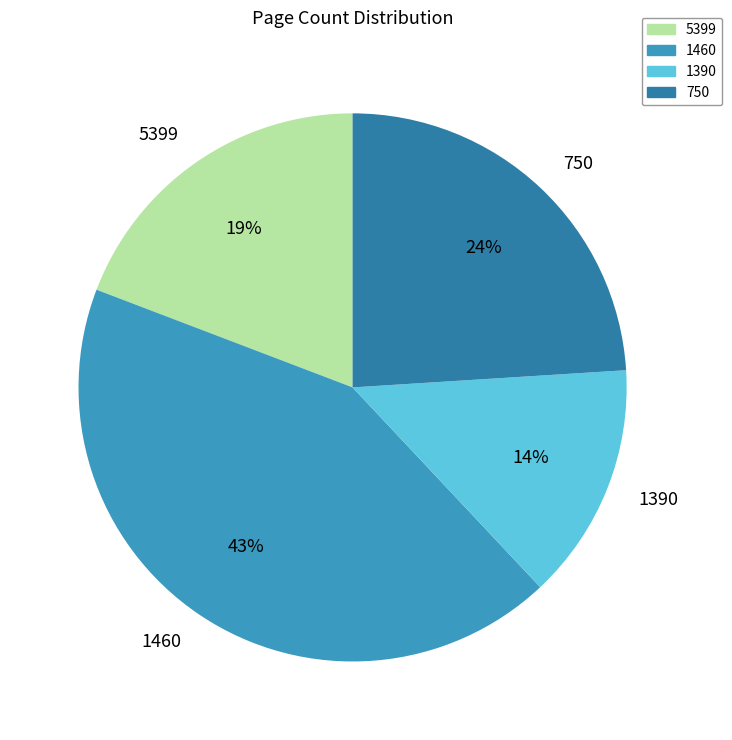

Which category has the biggest portion of the pie?

1460